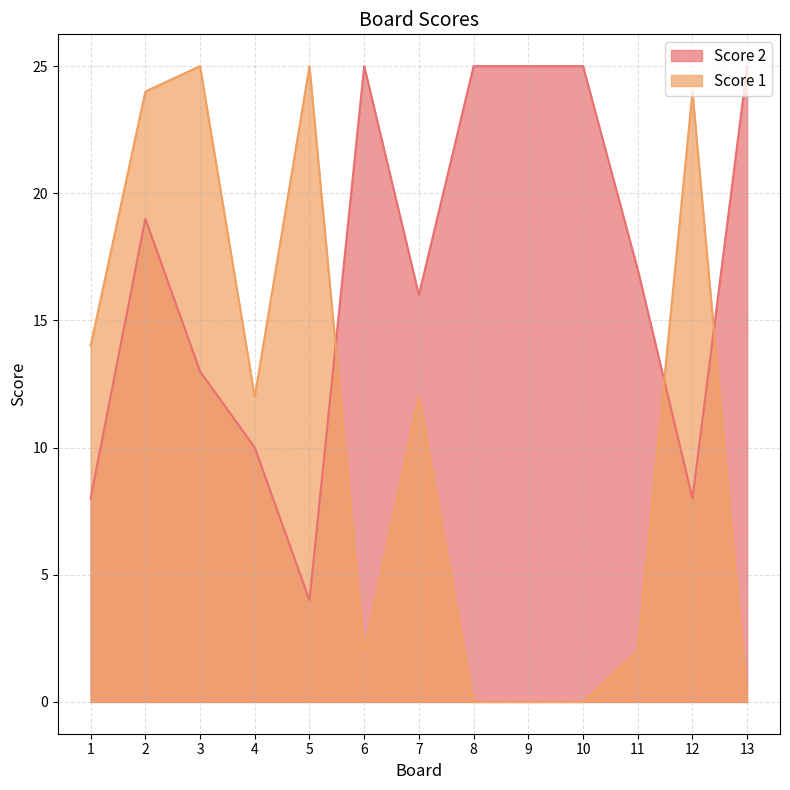

At which label is Score 2 closest to 14?

3